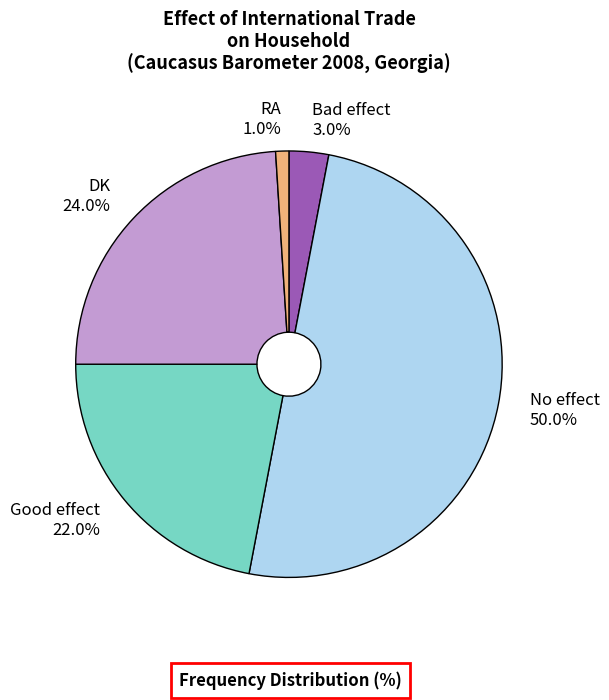

Count the number of slices in the pie.

5